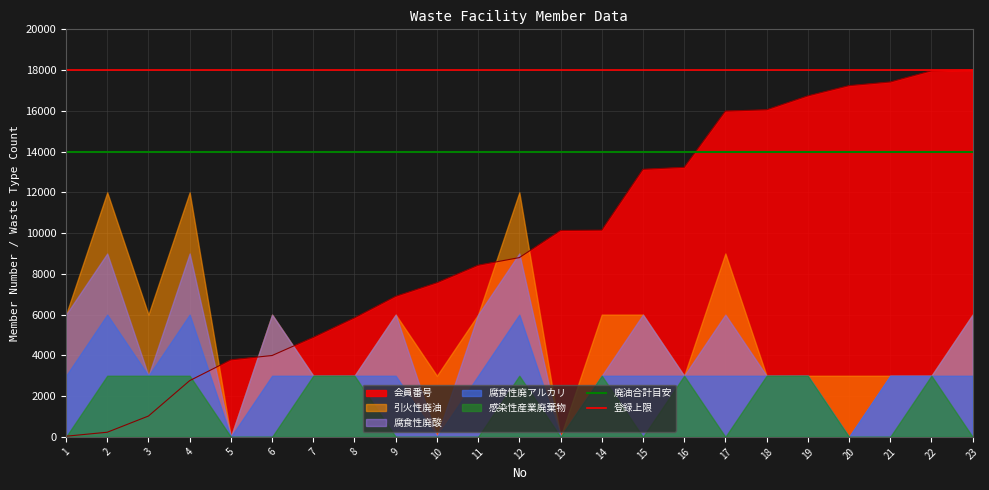

The value of 会員番号 at 7 is 2172.8. True or false?

False